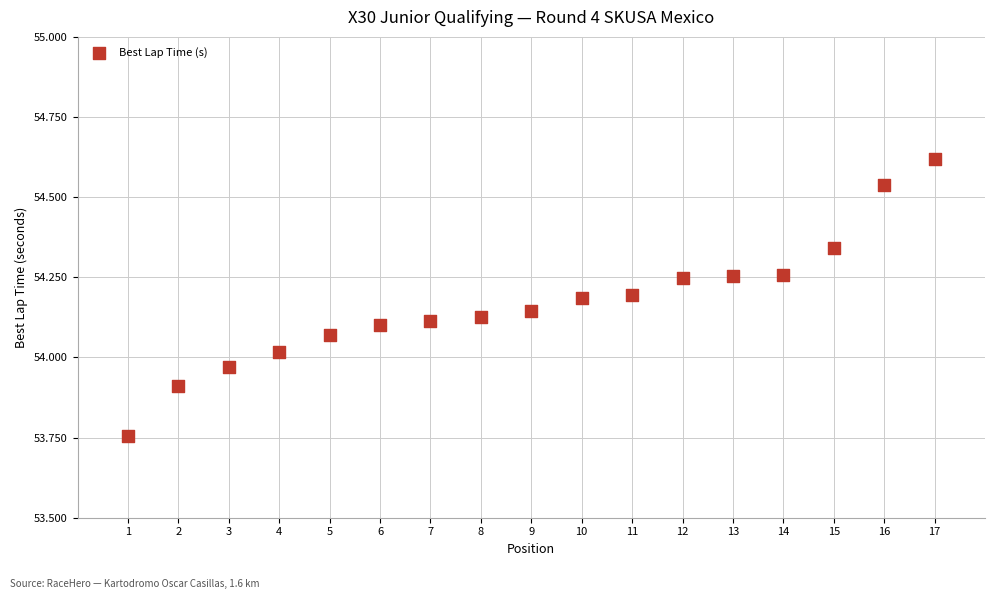

What is the range of Y values (max minus min)?

0.9